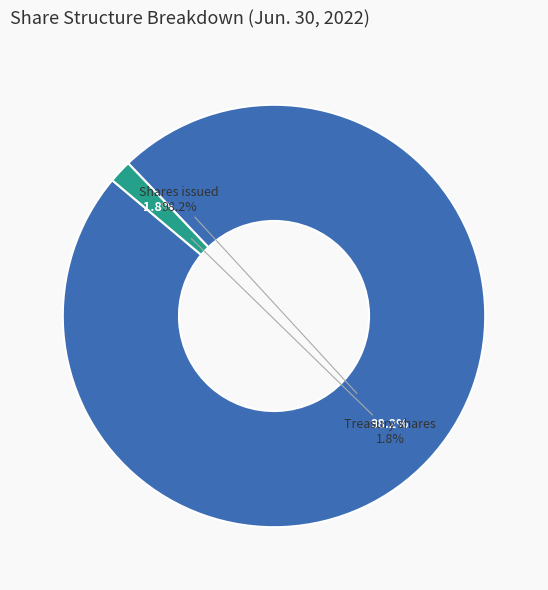

Count the number of slices in the pie.

2